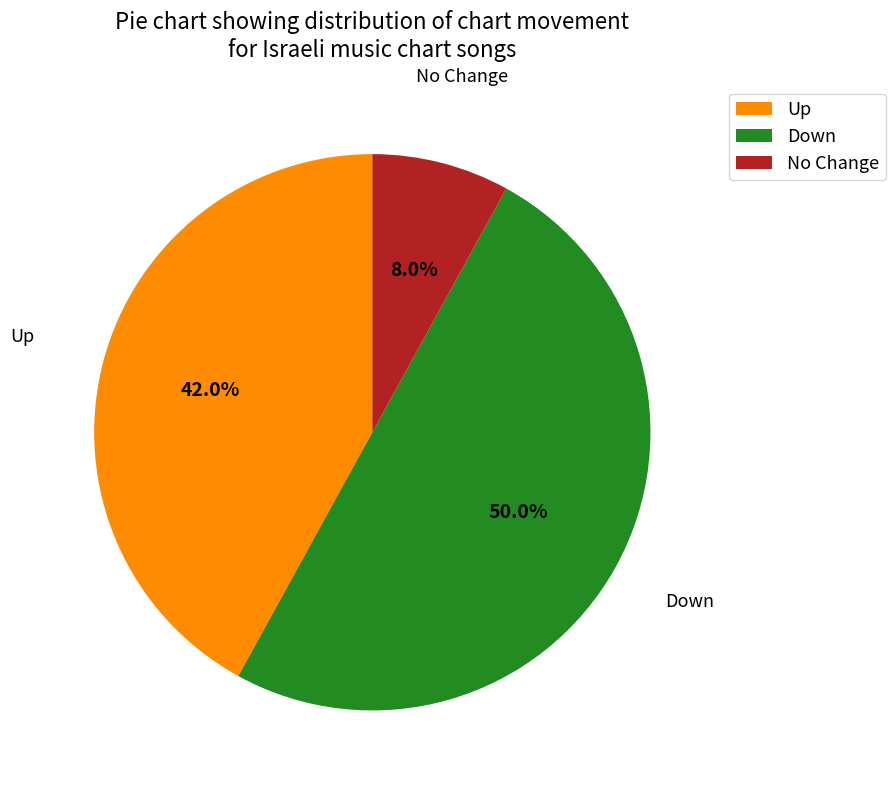

Count the number of slices in the pie.

3